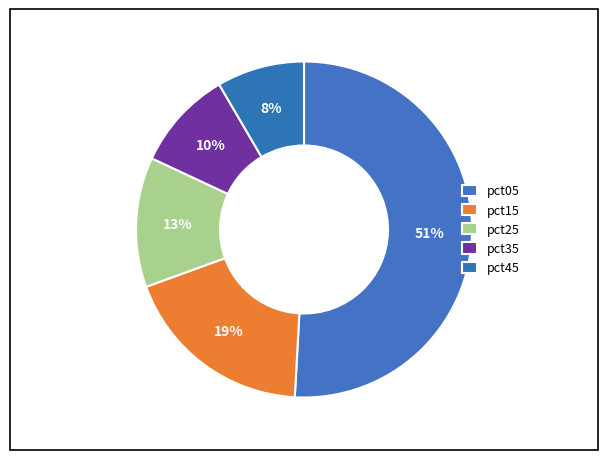

Which category has the biggest portion of the pie?

pct05